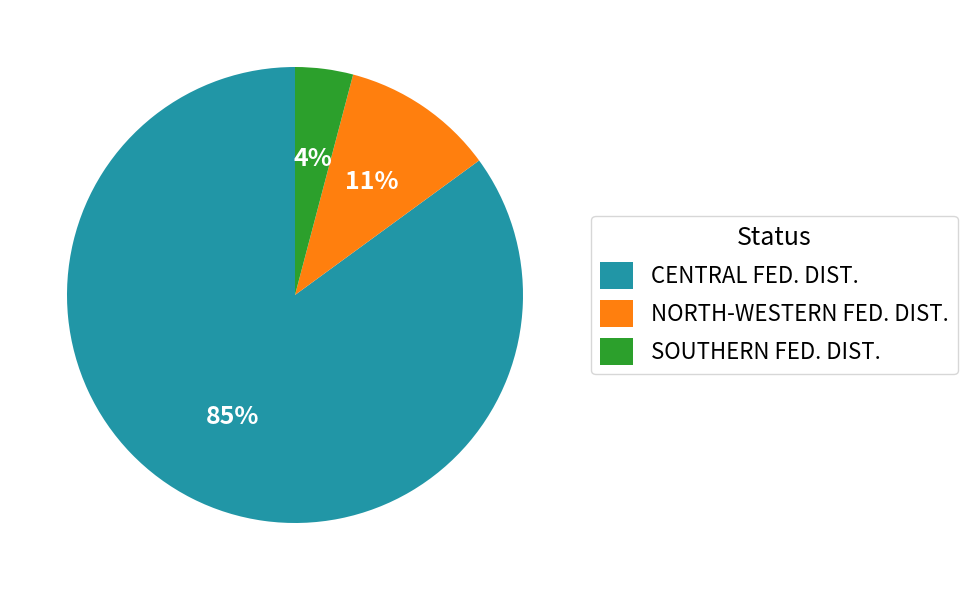

Which category accounts for the majority?

CENTRAL FED. DIST.